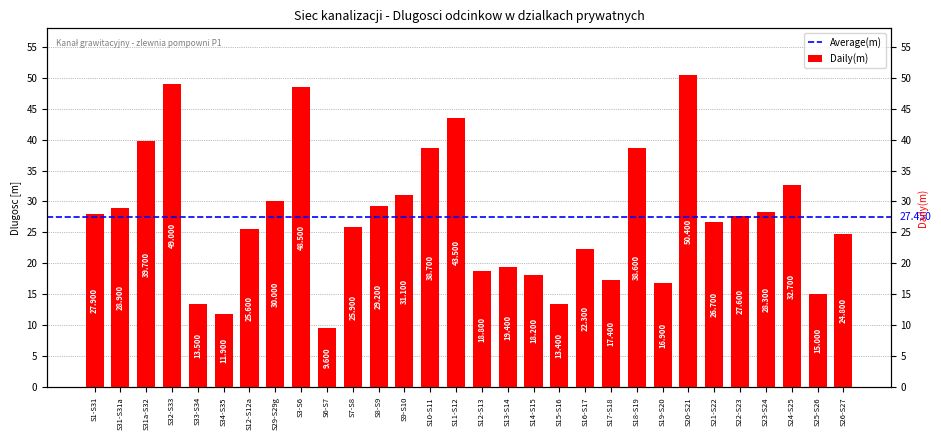

What is the label of the 13th bar from the right?

S14-S15